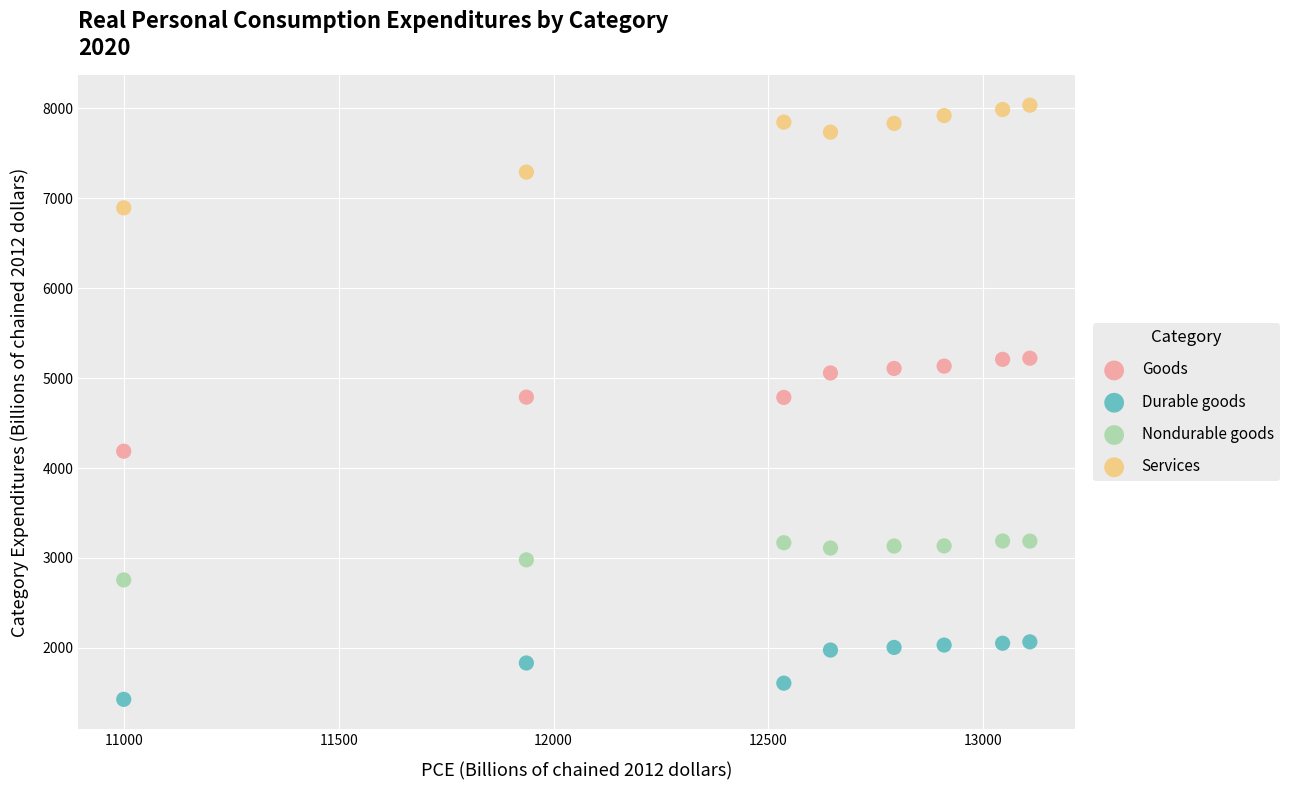

Across all data points, what is the range of Y values (max minus min)?

6608.8